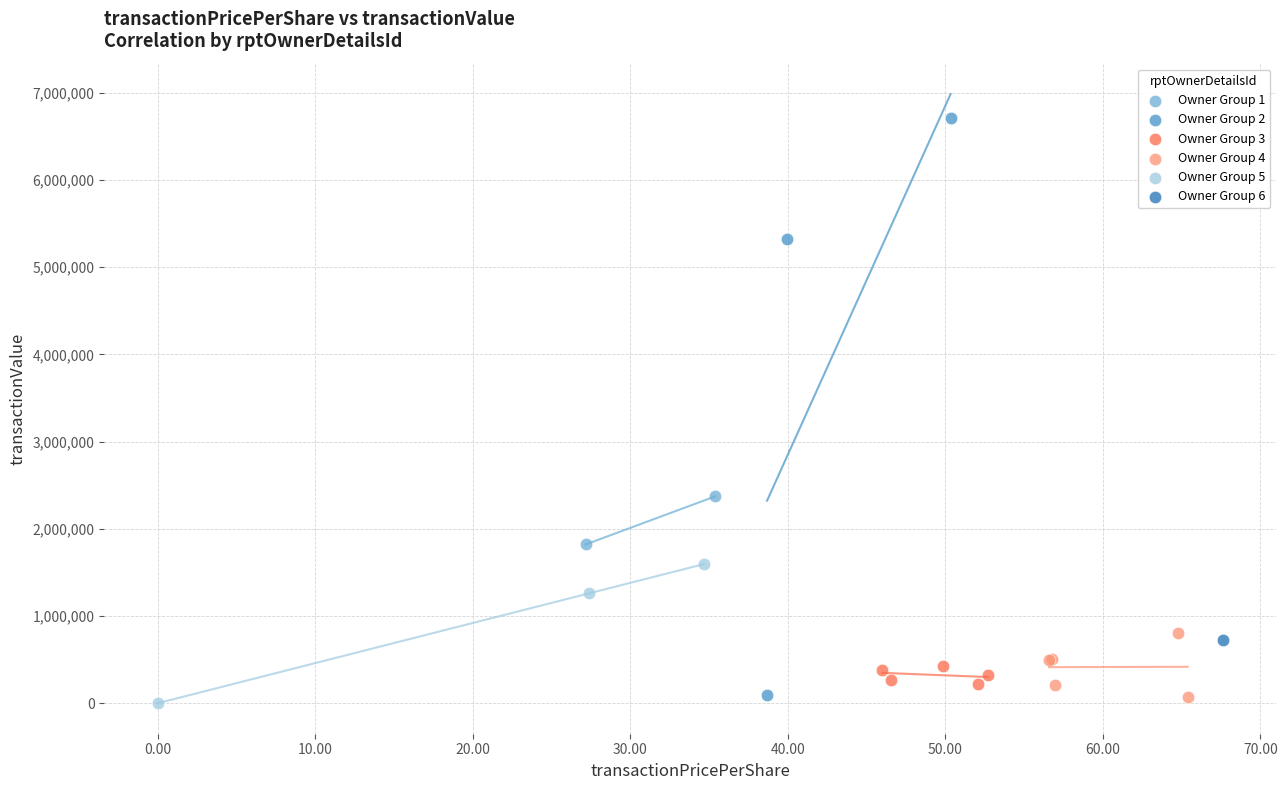

What are all the series names shown in the legend?

Owner Group 1, Owner Group 2, Owner Group 3, Owner Group 4, Owner Group 5, Owner Group 6